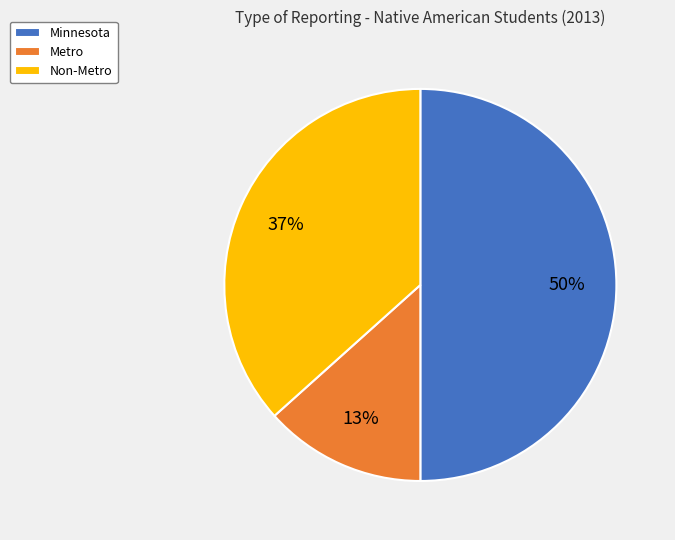

To the nearest percent, what is the average slice percentage?

33%